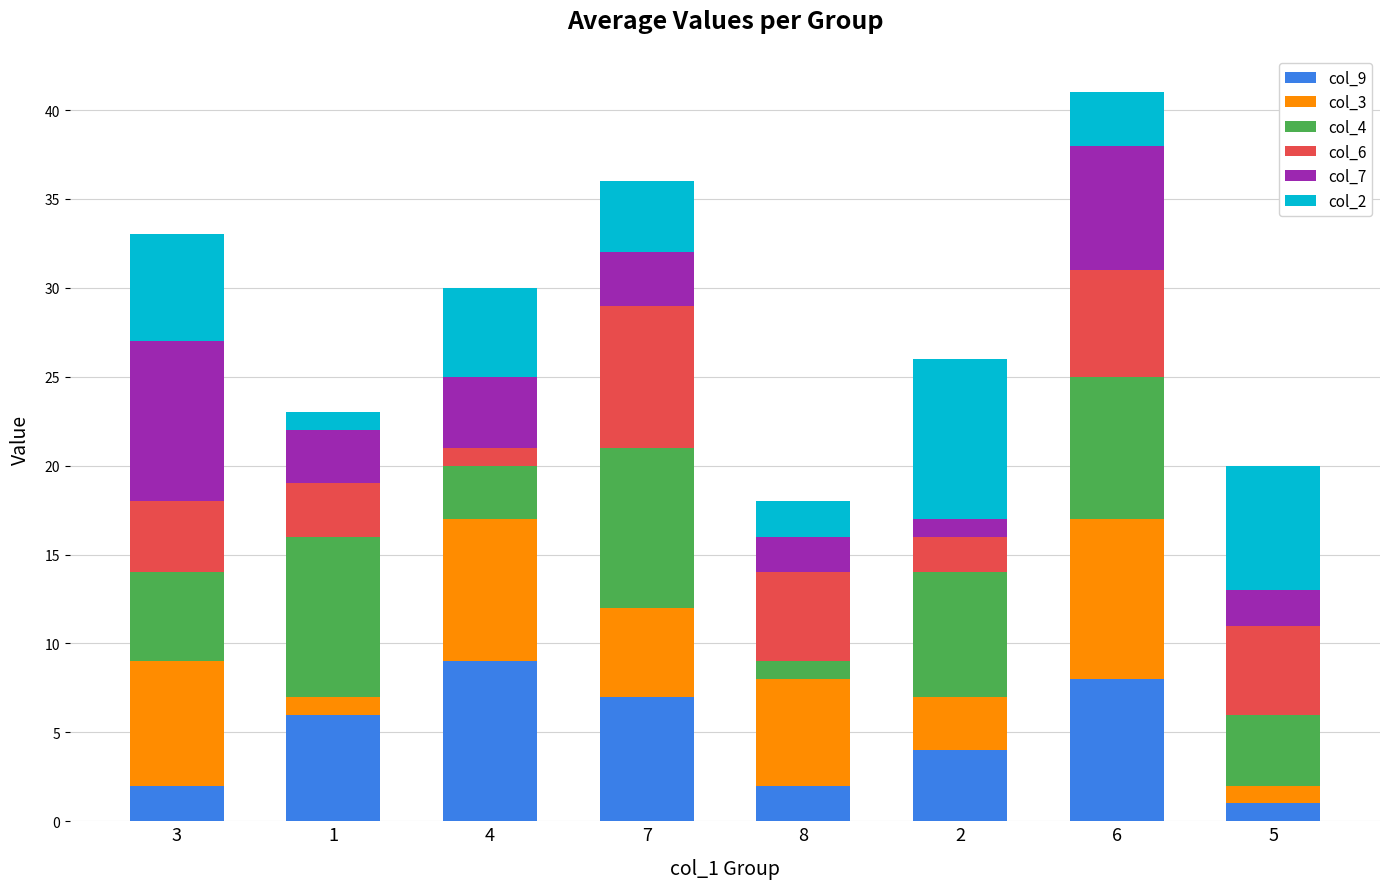

Is it true that col_9 equals 4 at 4?

False